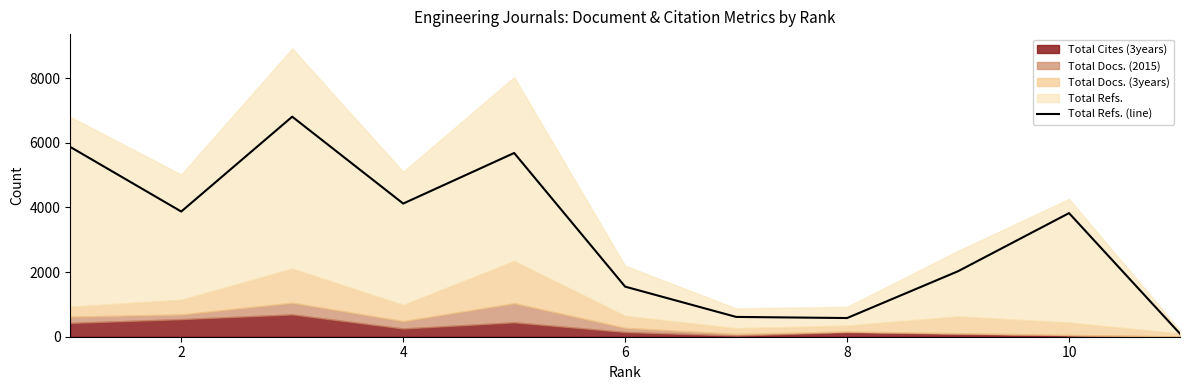

The value of Total Refs. (line) at 10 is 6642. True or false?

False